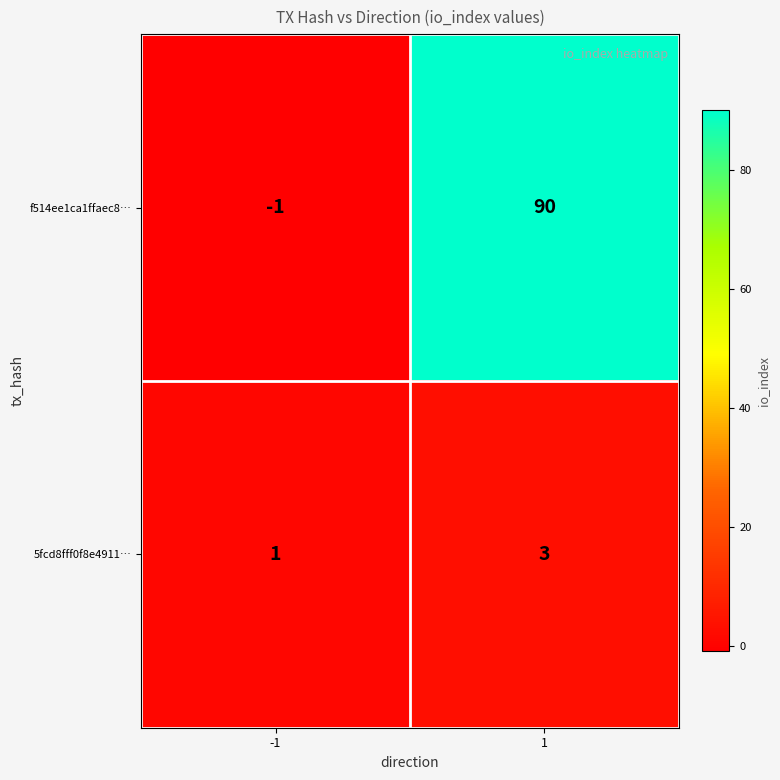

What is the approximate value of f514ee1ca1ffaec8… at 1?

90